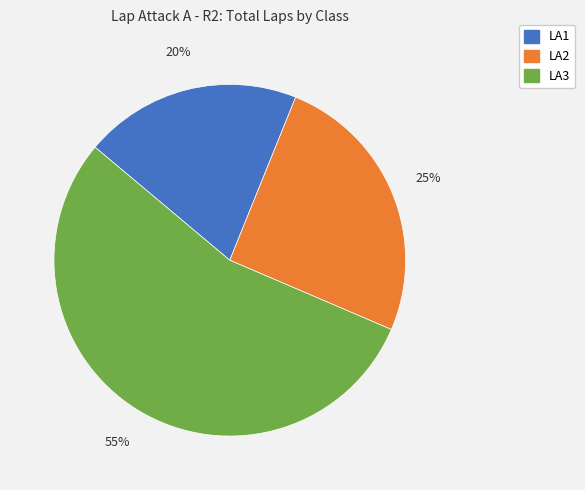

Is there a majority slice in this chart?

Yes